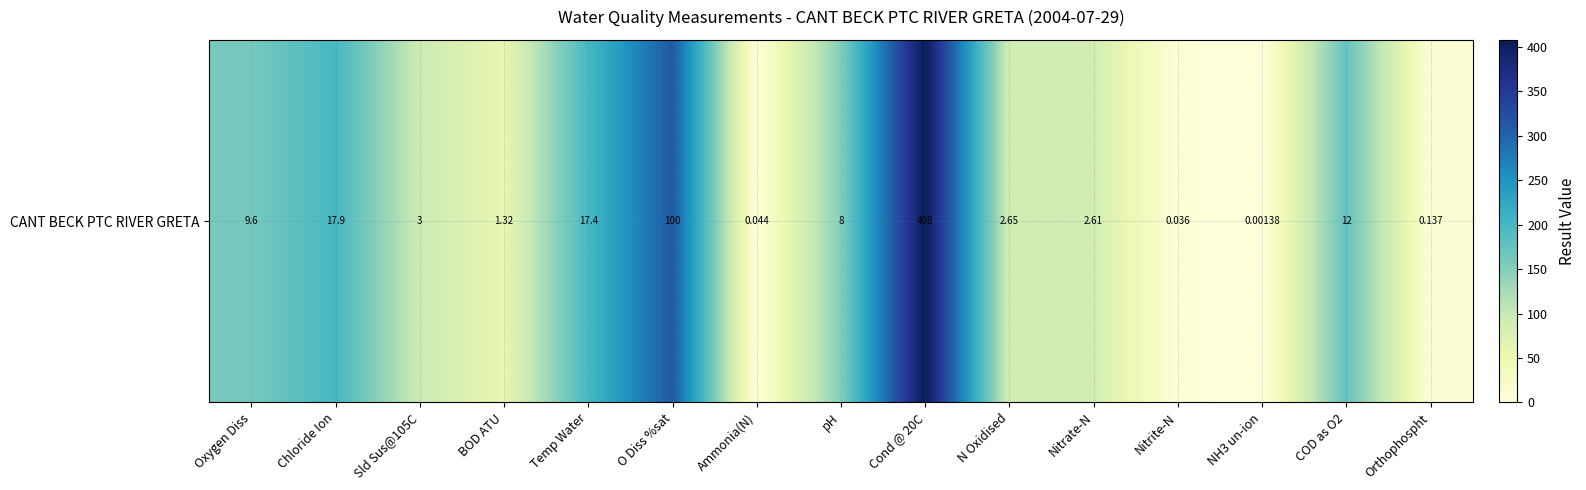

Between O Diss %sat and Nitrite-N, which is larger?

O Diss %sat